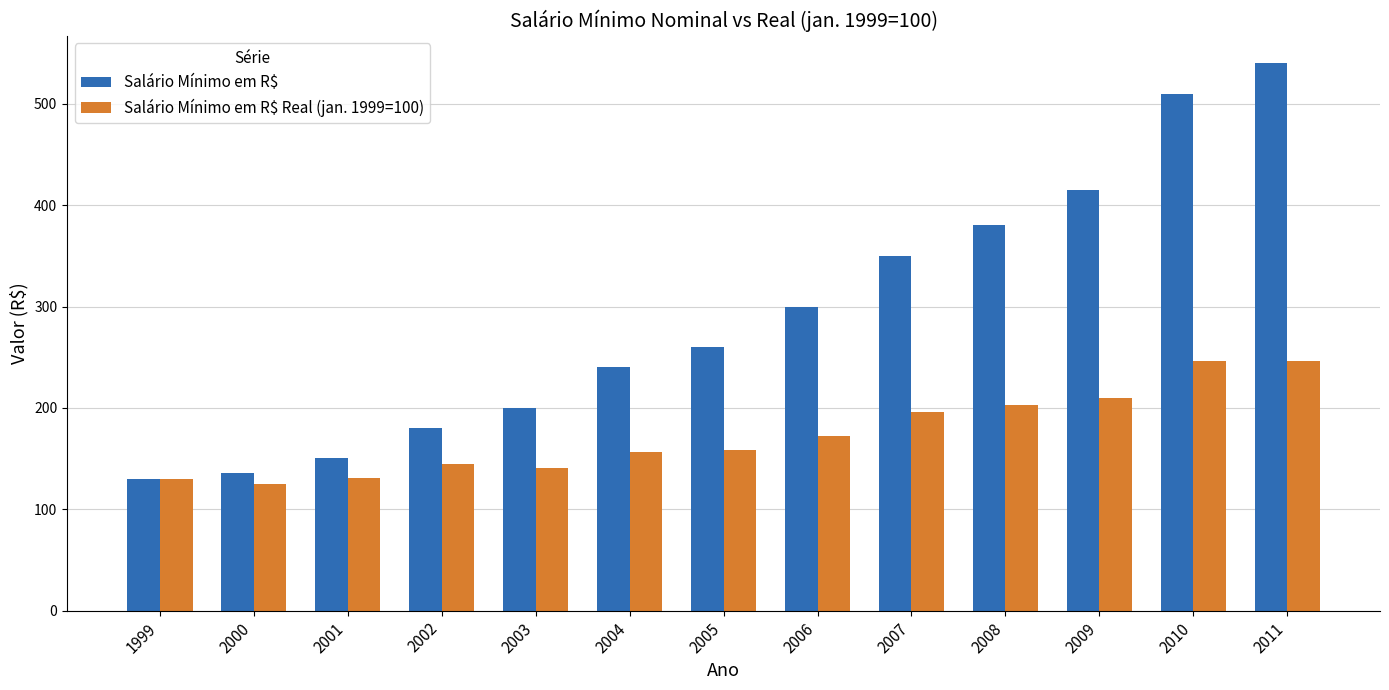

Which series has the widest spread of values?

Salário Mínimo em R$